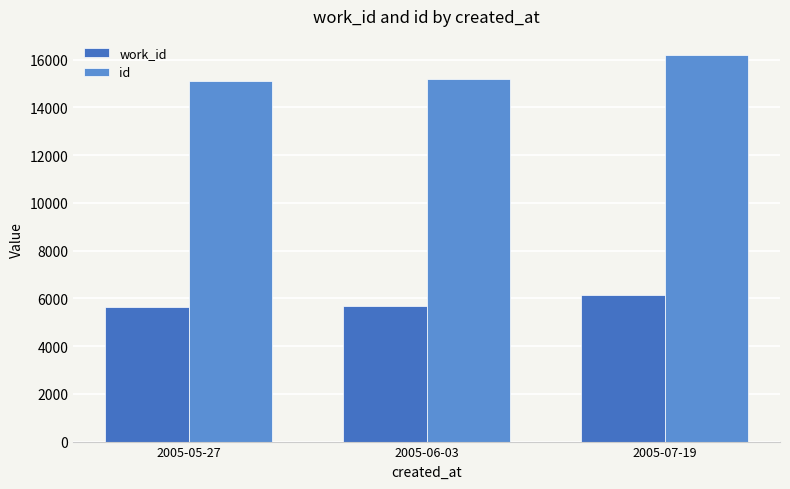

The id series shows 20720 at 2005-06-03. True or false?

False